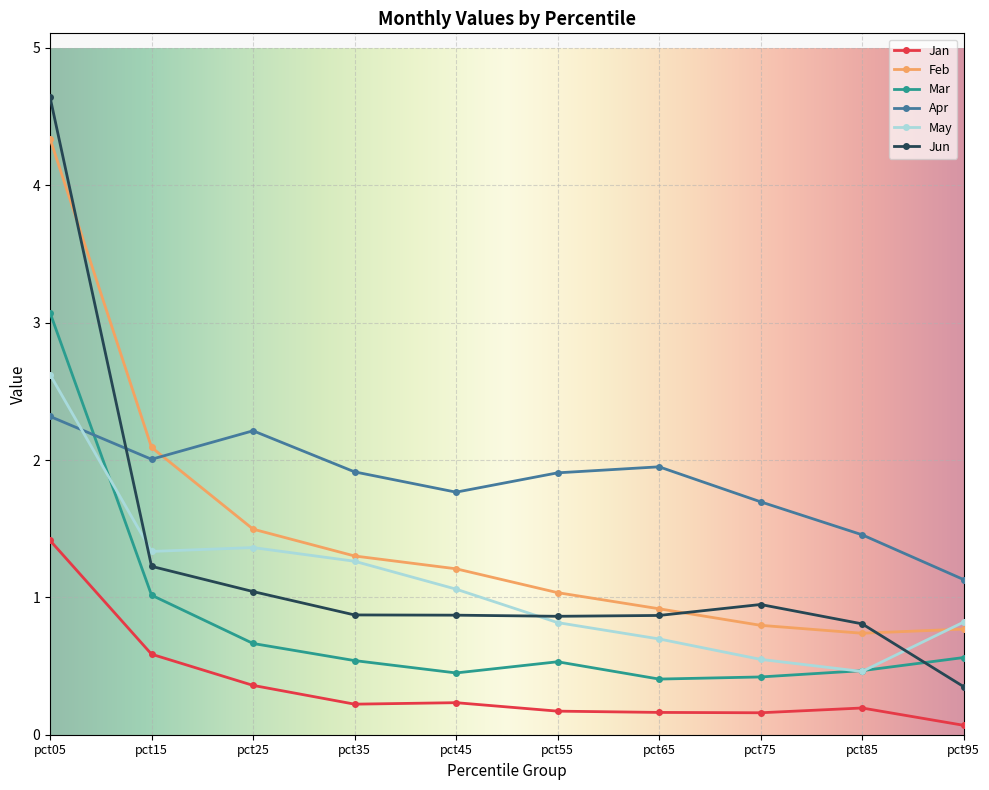

What is the sum of the Jun values at pct85 and pct25?

1.8